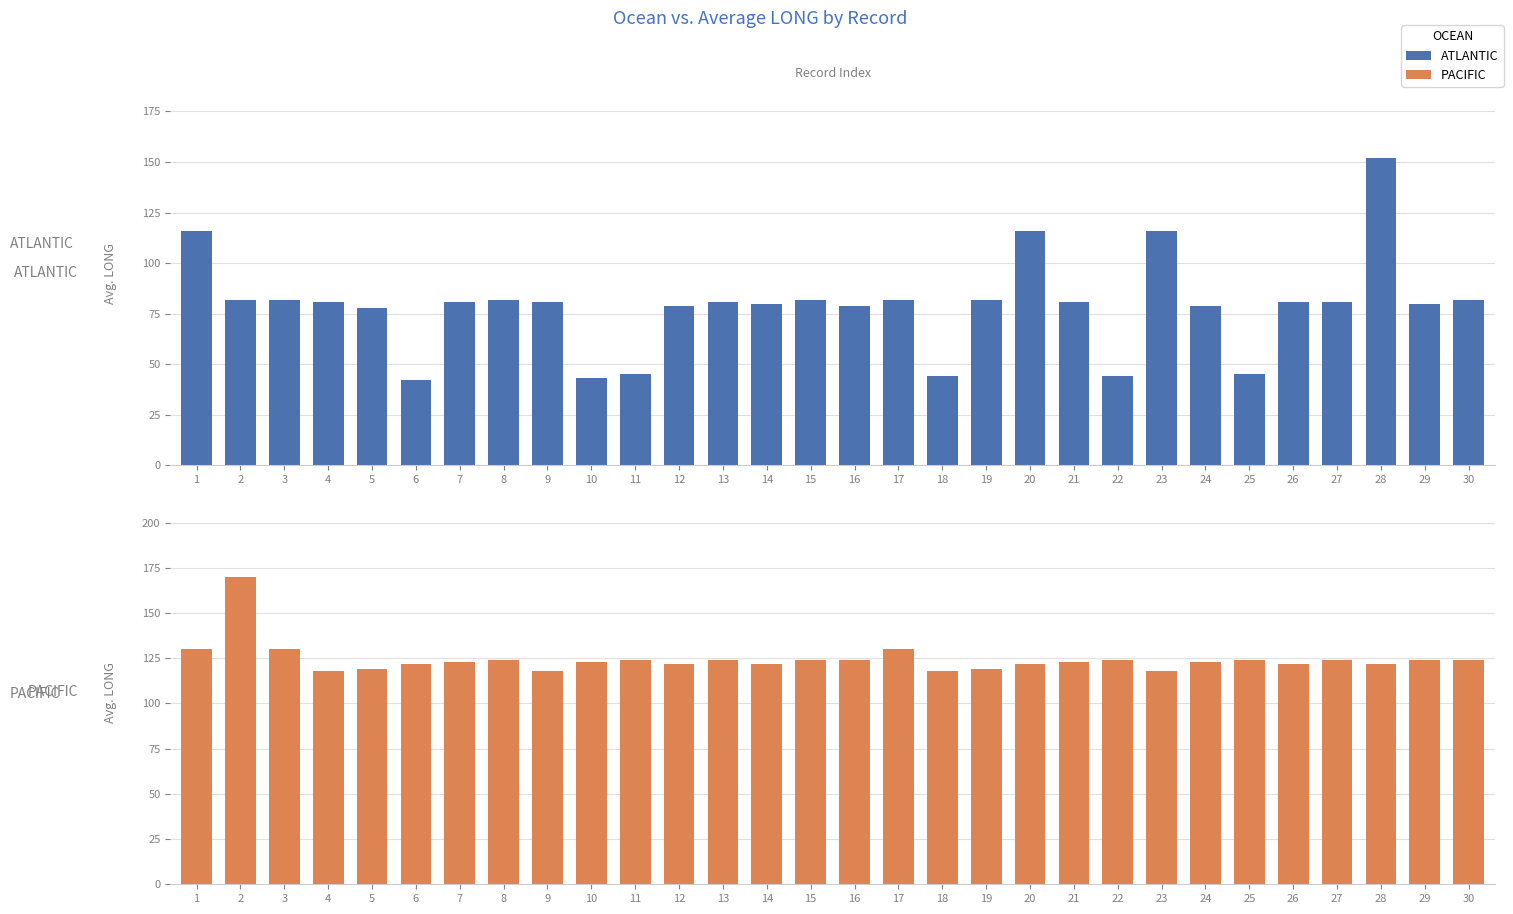

True or false: PACIFIC has a value of 233 at 1.

False